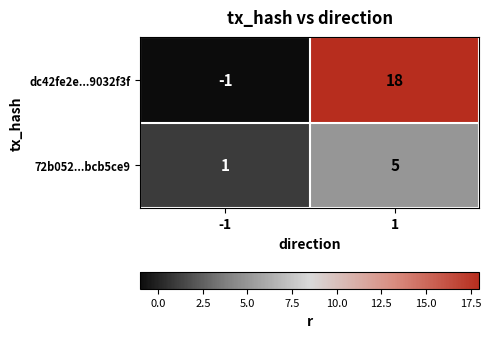

What is the average value of the 72b052...bcb5ce9 series?

3